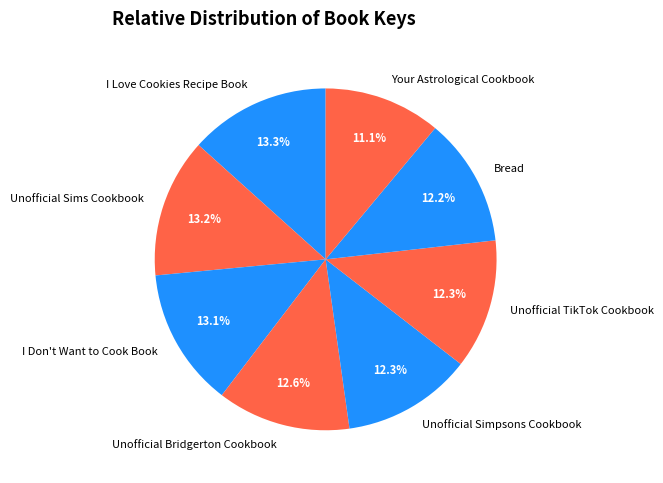

Which category has the smallest portion of the pie?

Your Astrological Cookbook